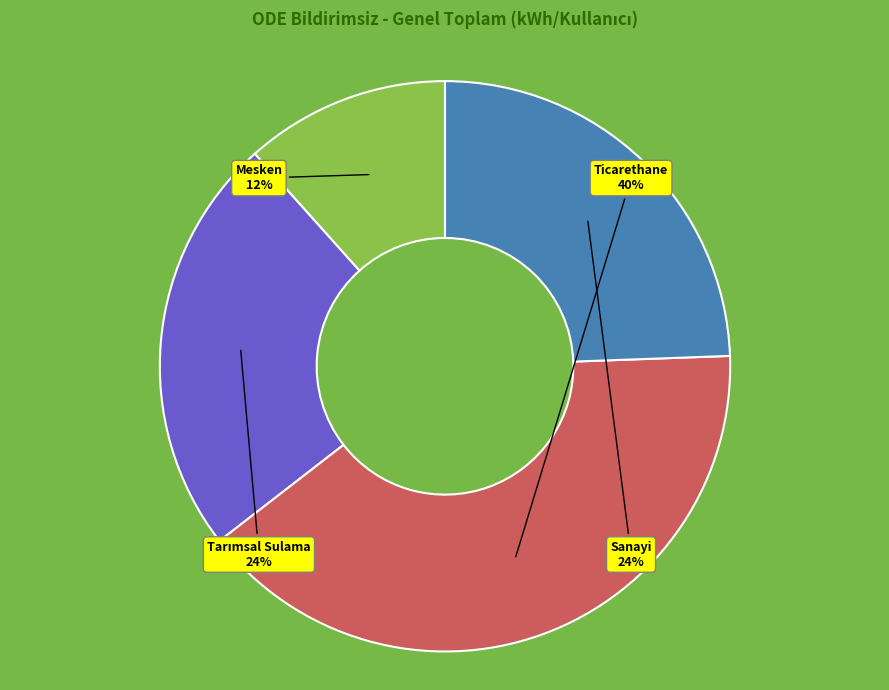

Is there a majority slice in this chart?

No